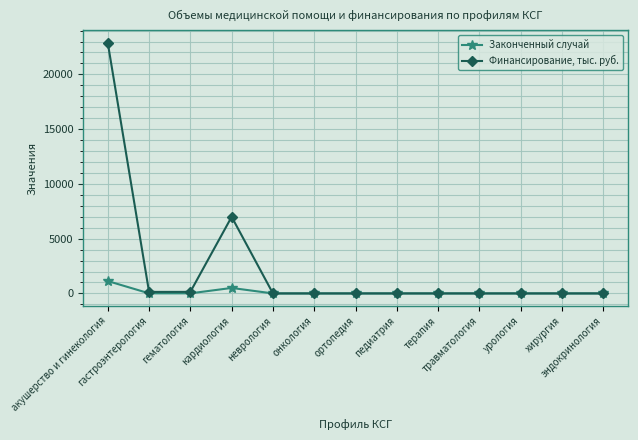

Where is Финансирование, тыс. руб. nearest to the value 11441?

кардиология